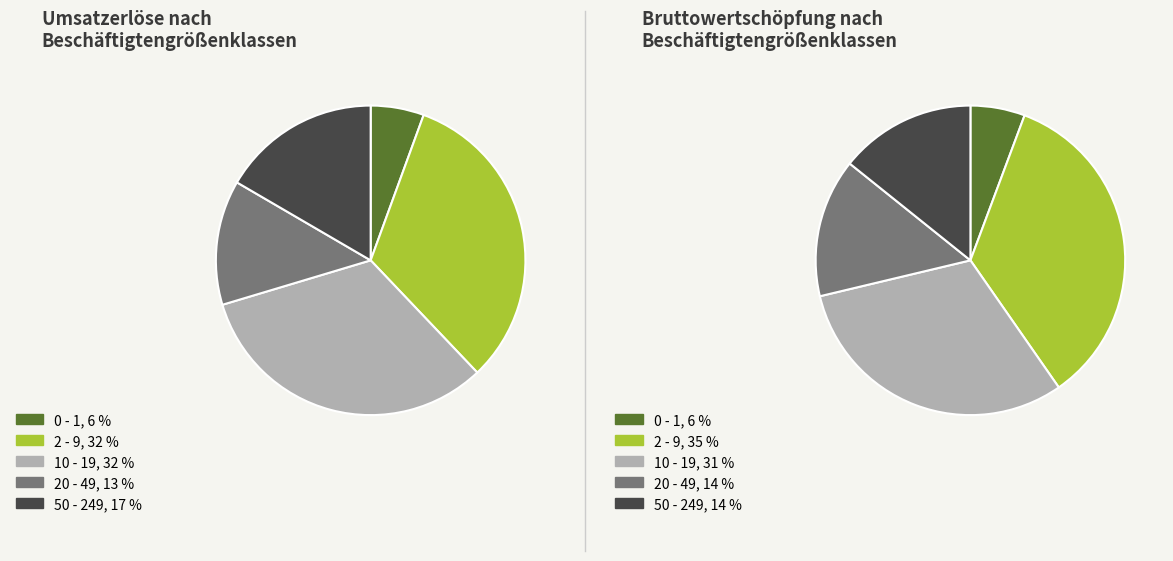

Do 20 - 49 and 50 - 249 together represent more than half of the pie?

No